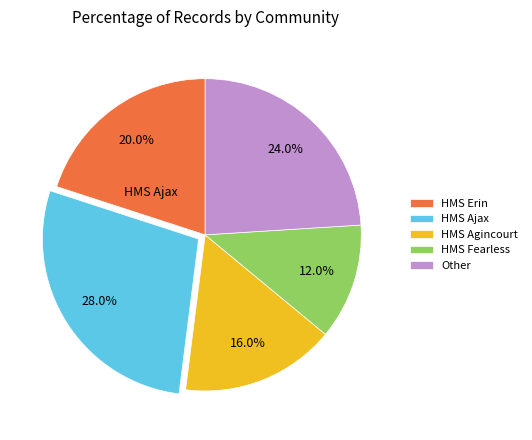

Is there a majority slice in this chart?

No